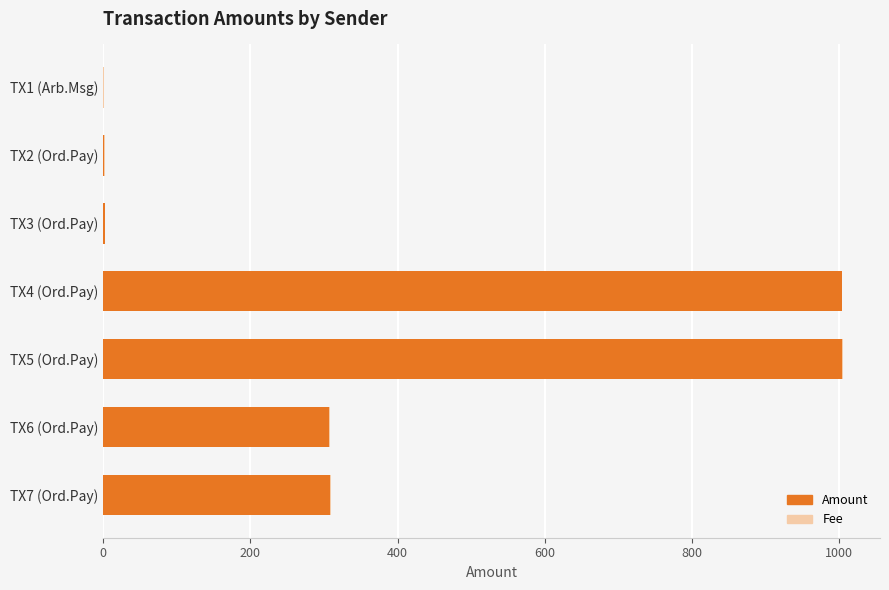

Count the number of categories in the chart.

7